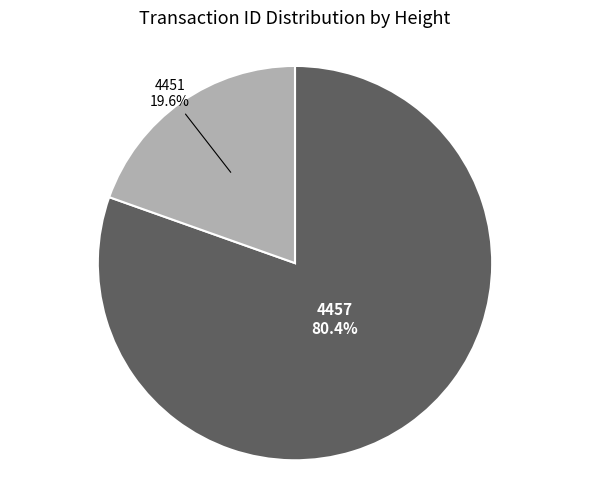

Which slice is the largest?

4457